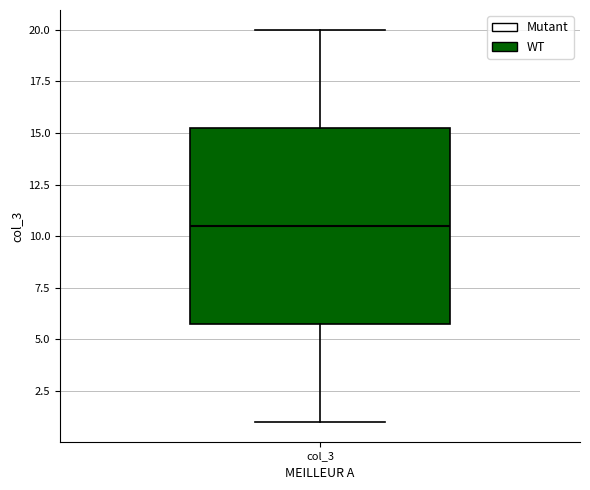

Read this box plot against the y-axis: the position of the median line, the range covered by the box, and the ends of both whiskers. The values are not printed on the chart, so give them approximately, as read against the axis.

median 10.5, box 6.0 to 15.5, whiskers 1.0 to 20.0